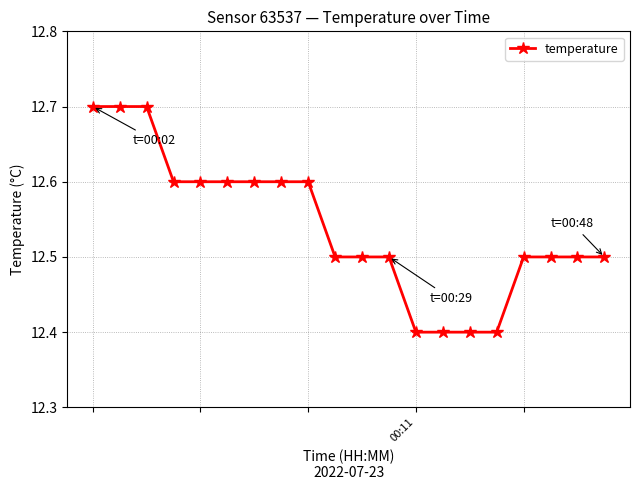

What is the minimum value shown in the chart?

12.4